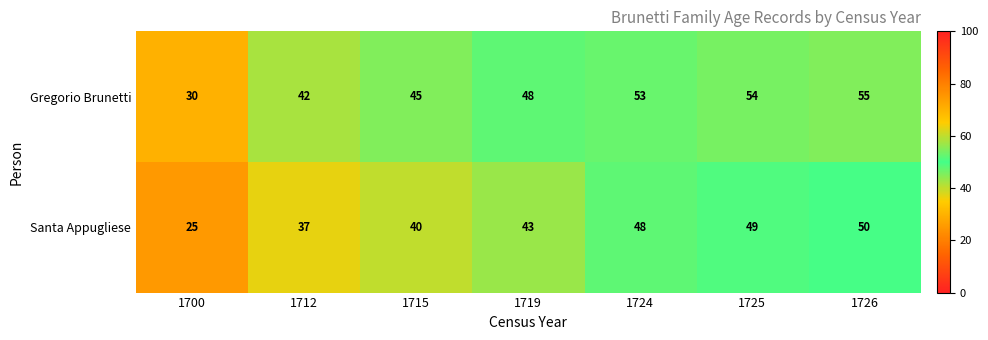

What is the difference between the maximum and minimum values in the Santa Appugliese series?

25